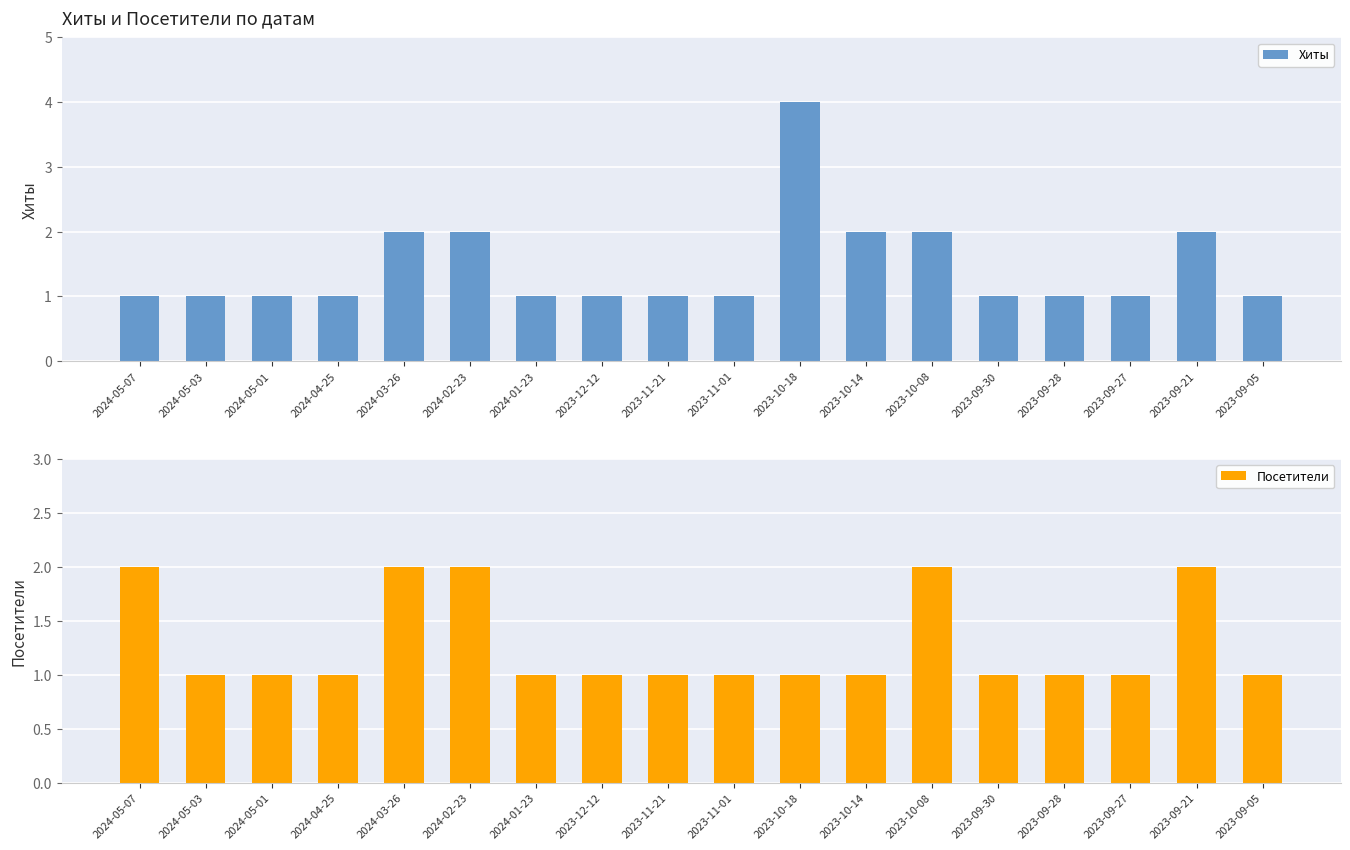

Reading left to right, list all the values displayed in this chart.

Хиты: 2024-05-07=1	2024-05-03=1	2024-05-01=1	2024-04-25=1	2024-03-26=2	2024-02-23=2	2024-01-23=1	2023-12-12=1	2023-11-21=1	2023-11-01=1	2023-10-18=4	2023-10-14=2	2023-10-08=2	2023-09-30=1	2023-09-28=1	2023-09-27=1	2023-09-21=2	2023-09-05=1
Посетители: 2024-05-07=2	2024-05-03=1	2024-05-01=1	2024-04-25=1	2024-03-26=2	2024-02-23=2	2024-01-23=1	2023-12-12=1	2023-11-21=1	2023-11-01=1	2023-10-18=1	2023-10-14=1	2023-10-08=2	2023-09-30=1	2023-09-28=1	2023-09-27=1	2023-09-21=2	2023-09-05=1